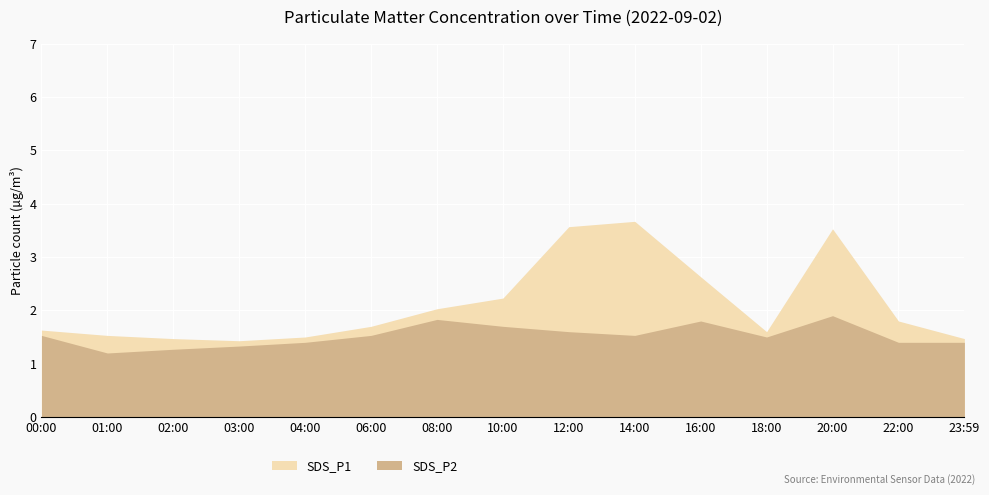

How many lines are shown in the chart?

2